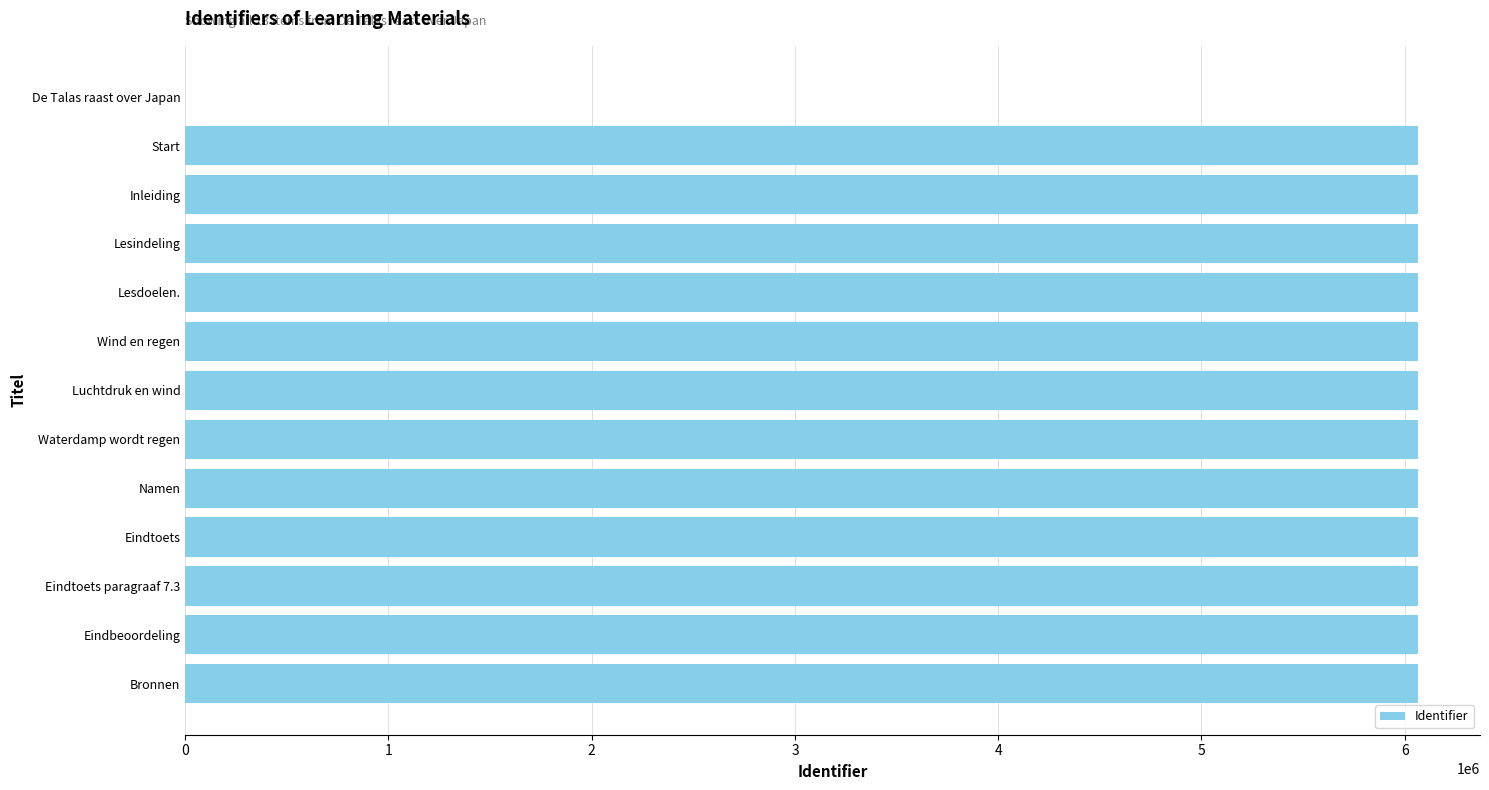

Is it true that the value at Waterdamp wordt regen is 6066383?

True